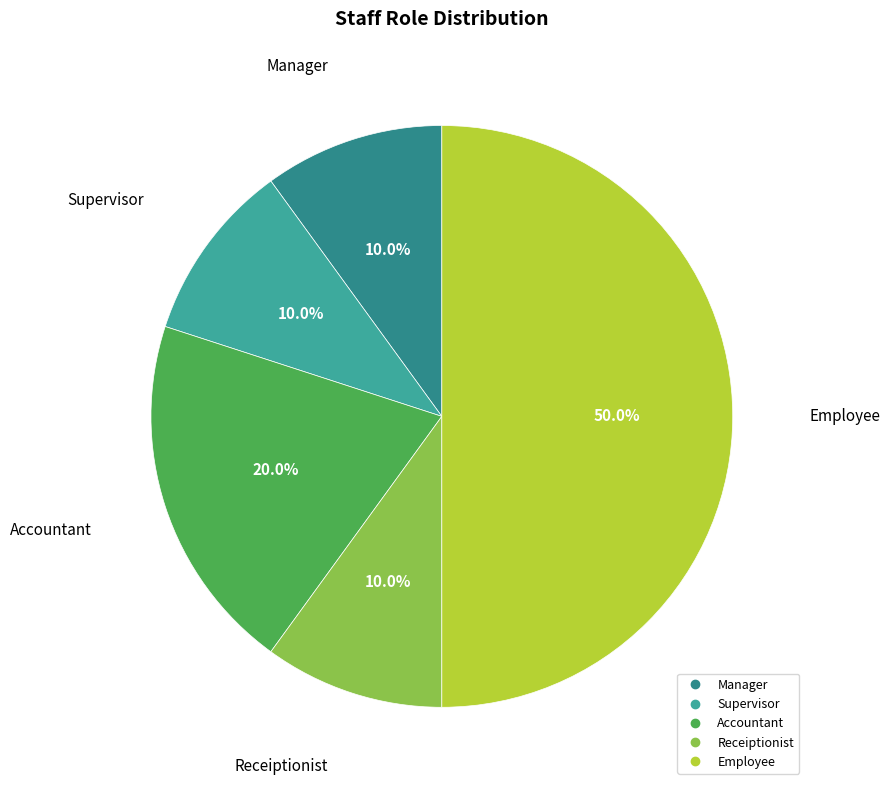

Is Supervisor the majority of the pie?

No